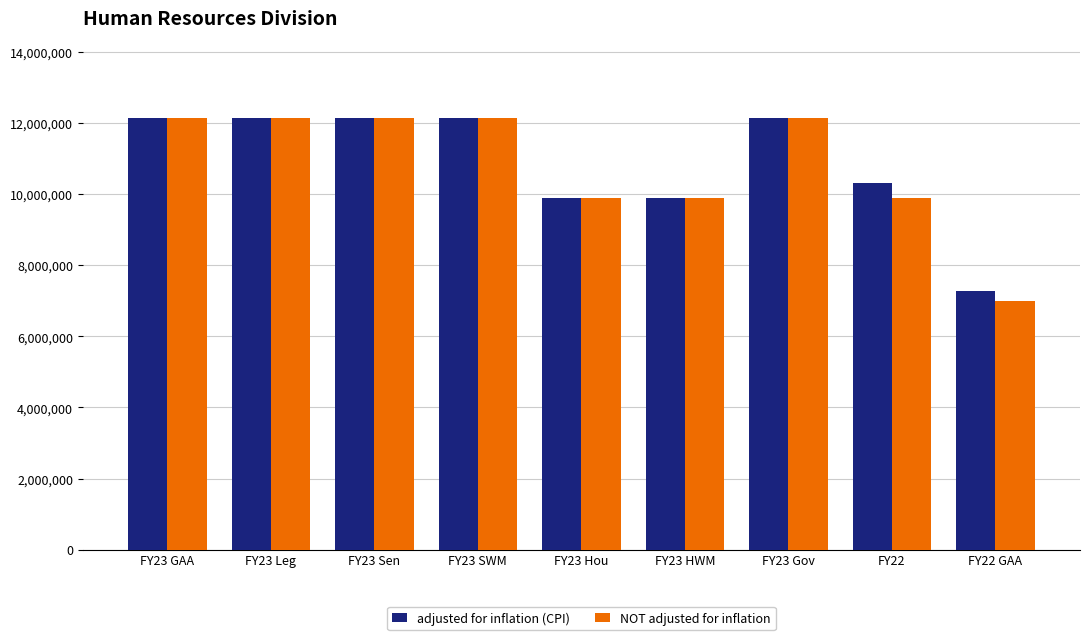

At which label does adjusted for inflation (CPI) reach its minimum?

FY22 GAA